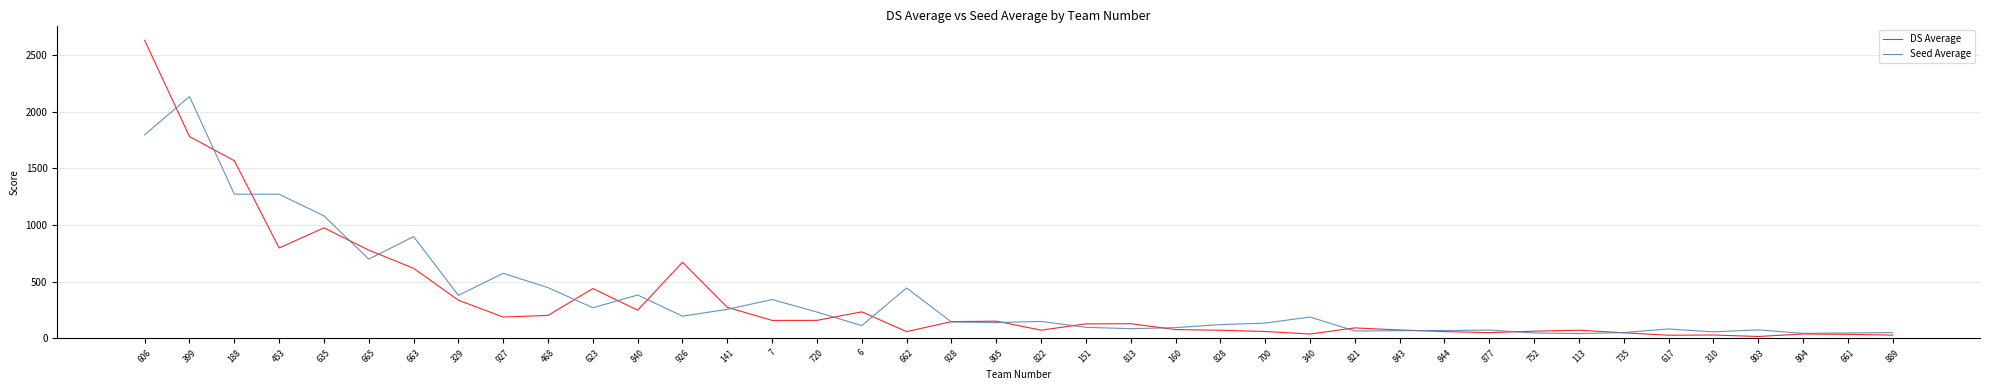

The value of Seed Average at 453 is 1271.5. True or false?

True